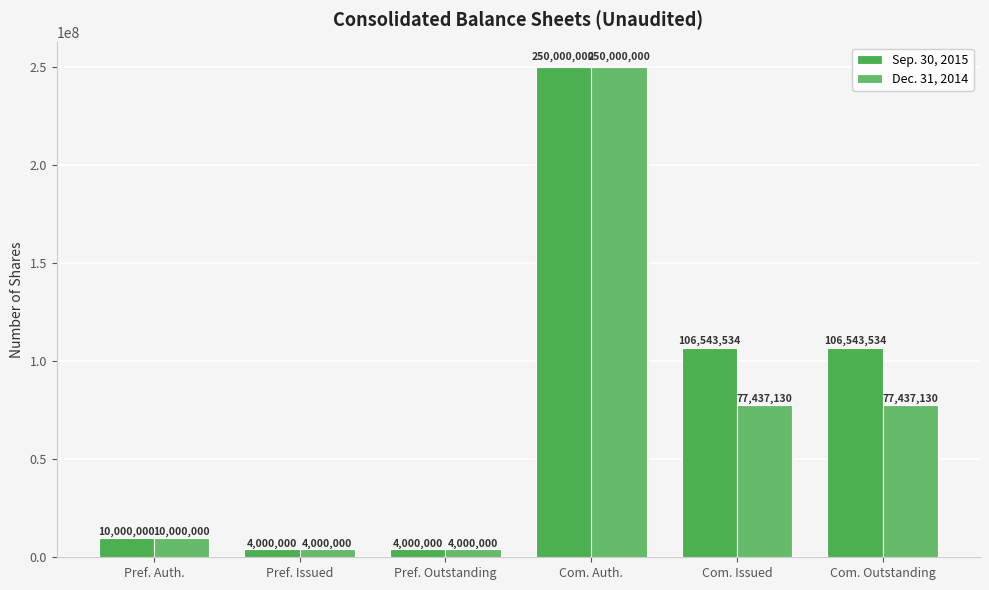

List the labels in order of Sep. 30, 2015 value, largest first.

Com. Auth., Com. Issued, Com. Outstanding, Pref. Auth., Pref. Issued, Pref. Outstanding